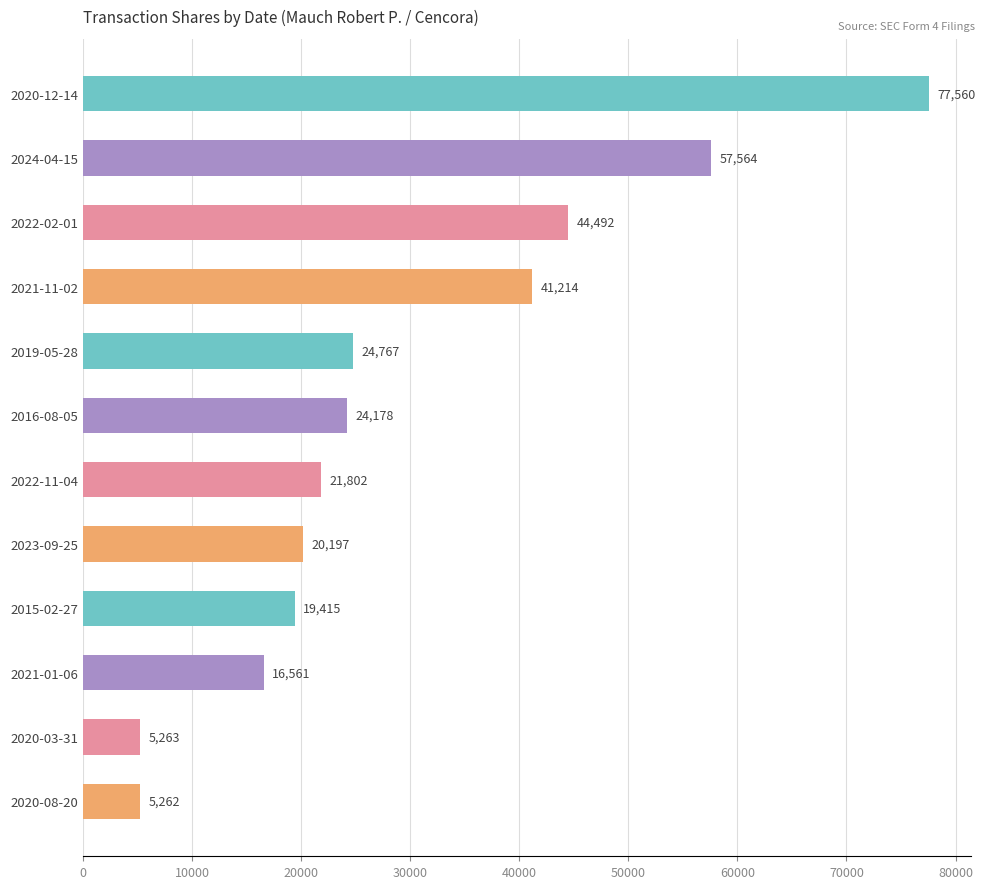

How many bars are there in total?

12